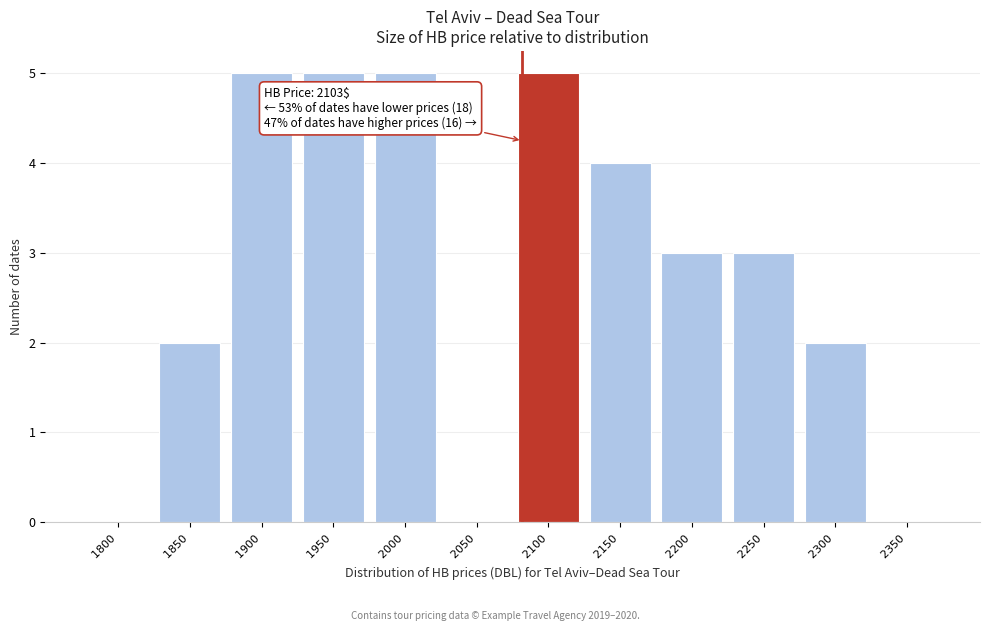

What is the greatest value displayed?

5